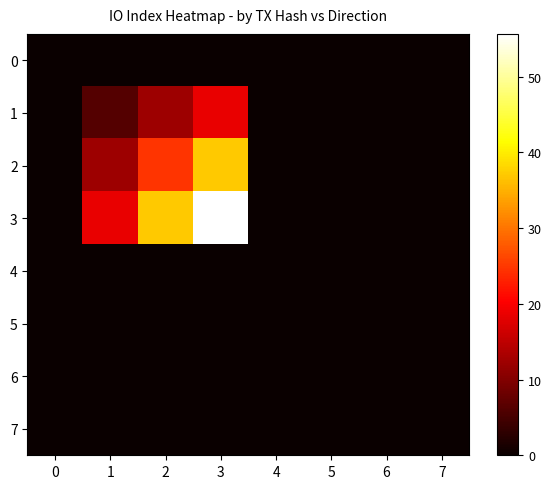

Reading left to right, what are all the values shown in this chart?

0: 0=0.0	1=0.0	2=0.0	3=0.0	4=0.0	5=0.0	6=0.0	7=0.0
1: 0=0.0	1=6.2	2=12.4	3=18.6	4=0.0	5=0.0	6=0.0	7=0.0
2: 0=0.0	1=12.4	2=24.7	3=37.1	4=0.0	5=0.0	6=0.0	7=0.0
3: 0=0.0	1=18.6	2=37.1	3=55.7	4=0.0	5=0.0	6=0.0	7=0.0
4: 0=0.0	1=0.0	2=0.0	3=0.0	4=0.0	5=0.0	6=0.0	7=0.0
5: 0=0.0	1=0.0	2=0.0	3=0.0	4=0.0	5=0.0	6=0.0	7=0.0
6: 0=0.0	1=0.0	2=0.0	3=0.0	4=0.0	5=0.0	6=0.0	7=0.0
7: 0=0.0	1=0.0	2=0.0	3=0.0	4=0.0	5=0.0	6=0.0	7=0.0